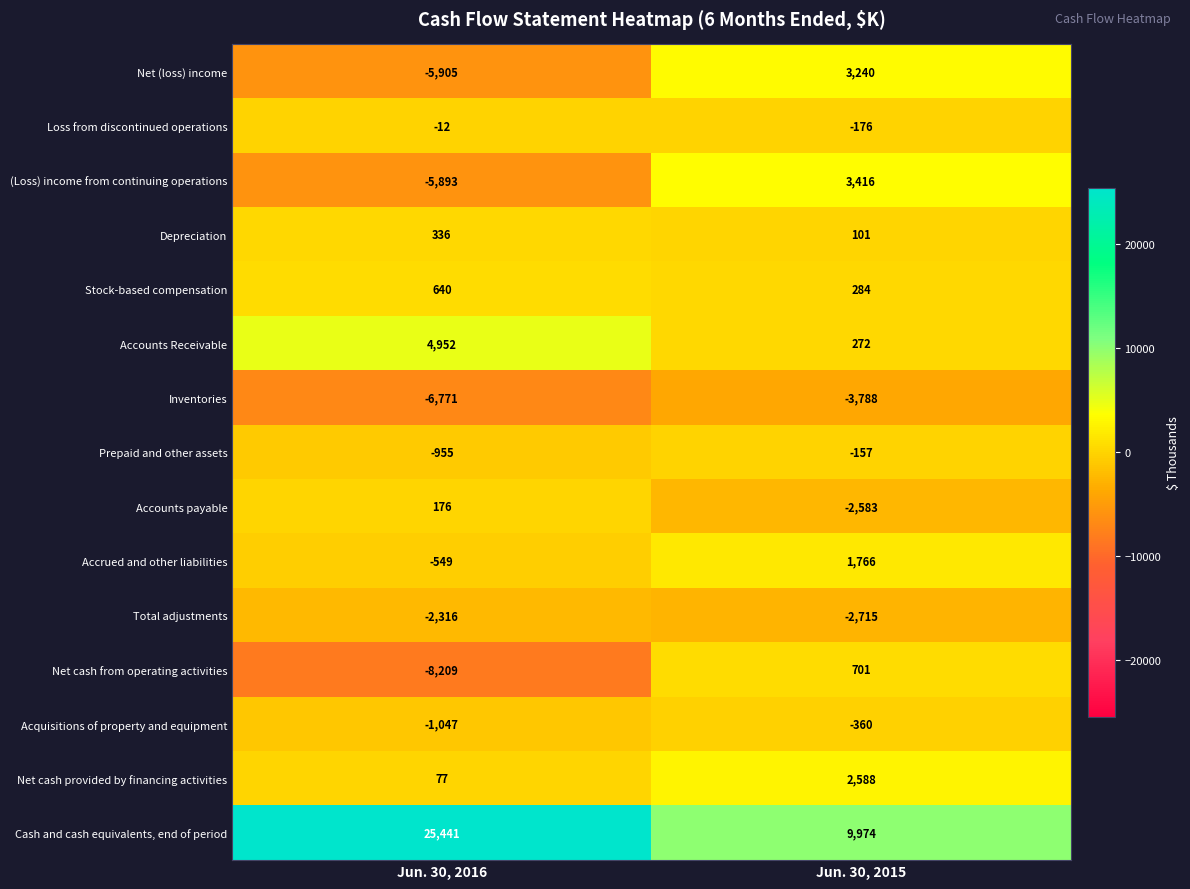

What is the difference between the maximum and minimum values in the Accrued and other liabilities series?

2315